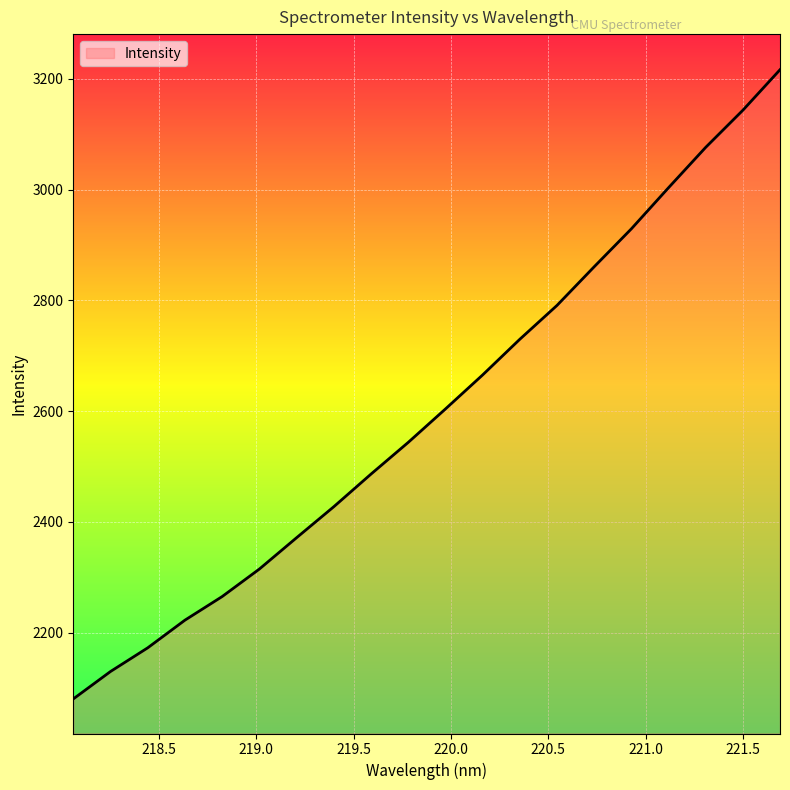

Count the number of data series in this chart.

1